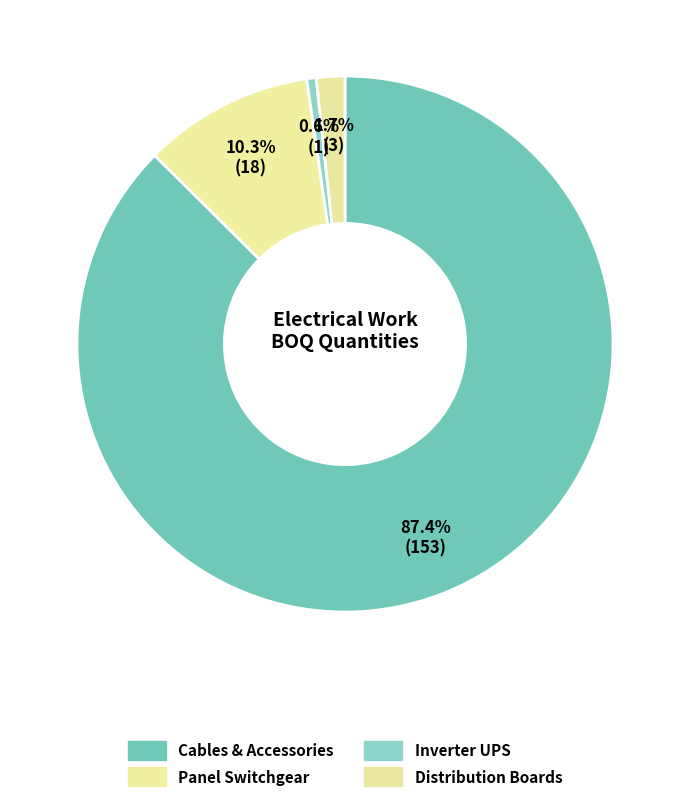

Is it true that Inverter UPS is 1% of the pie?

True